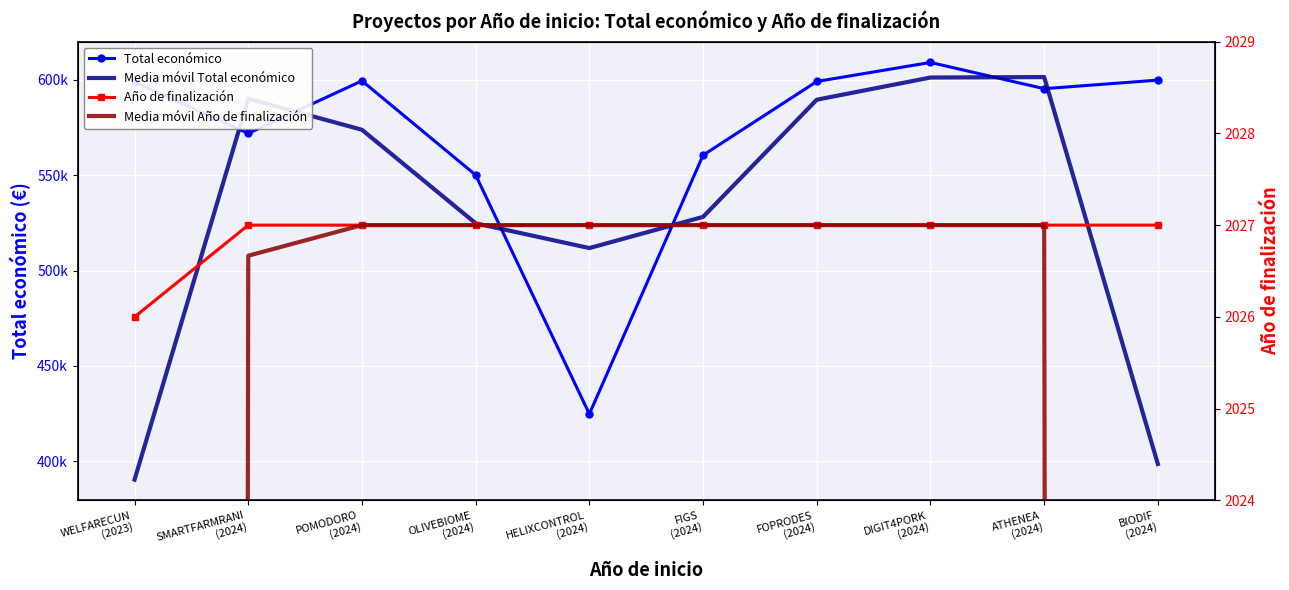

The Año de finalización series shows 2026.0 at WELFARECUN
(2023). True or false?

True